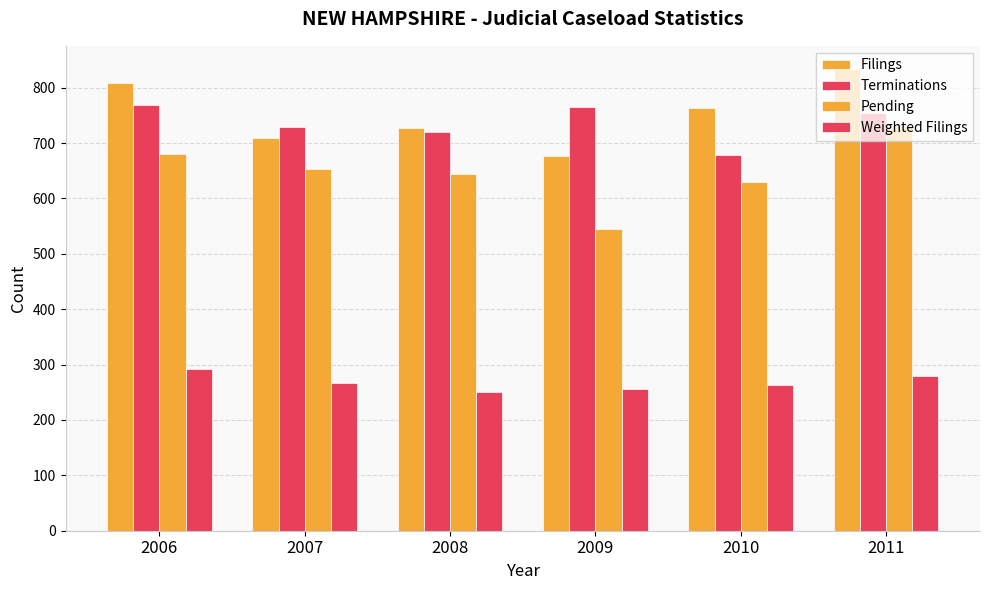

Where is Filings nearest to the value 755?

2010